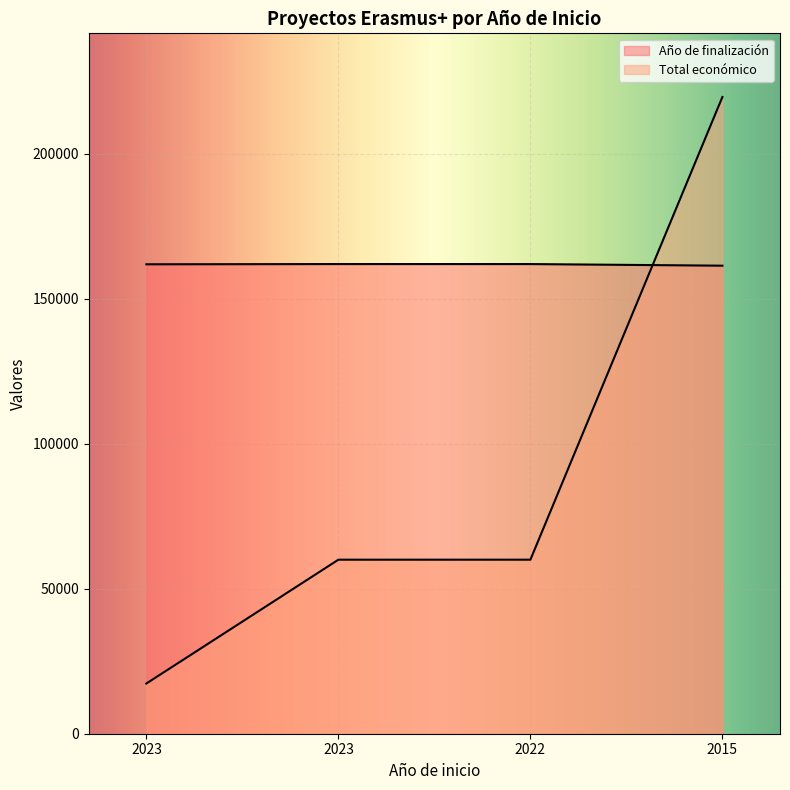

Which series has the largest total across all categories?

Año de finalización